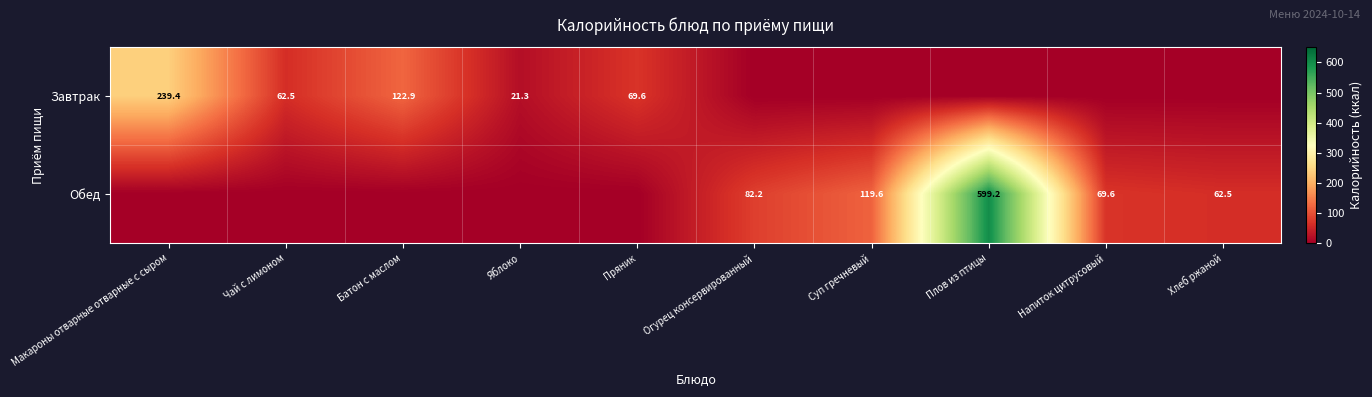

The Обед series shows 69.6 at Напиток цитрусовый. True or false?

True